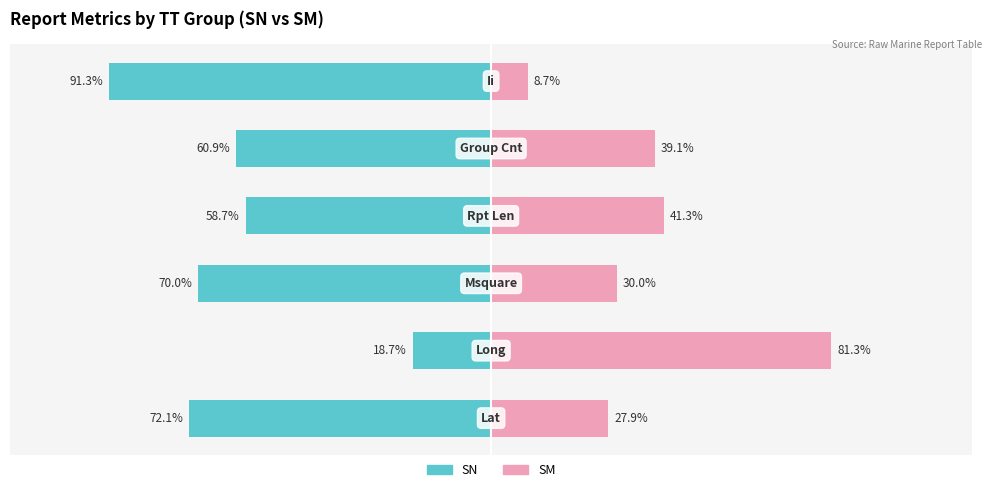

What is the value of the SM bar at the 5th from the left?

39.1